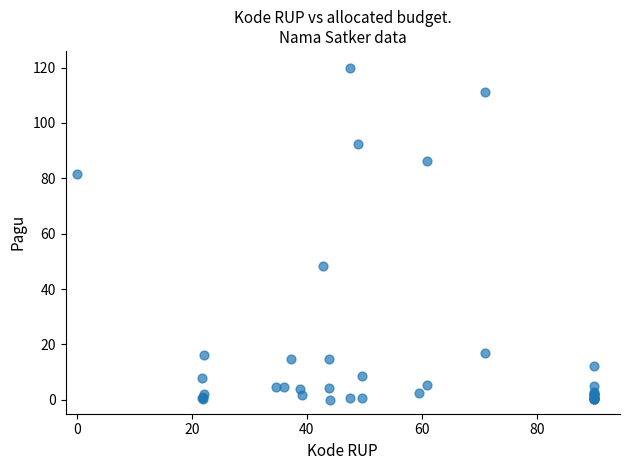

What Y value in the scatter plot is closest to 60?

48.2